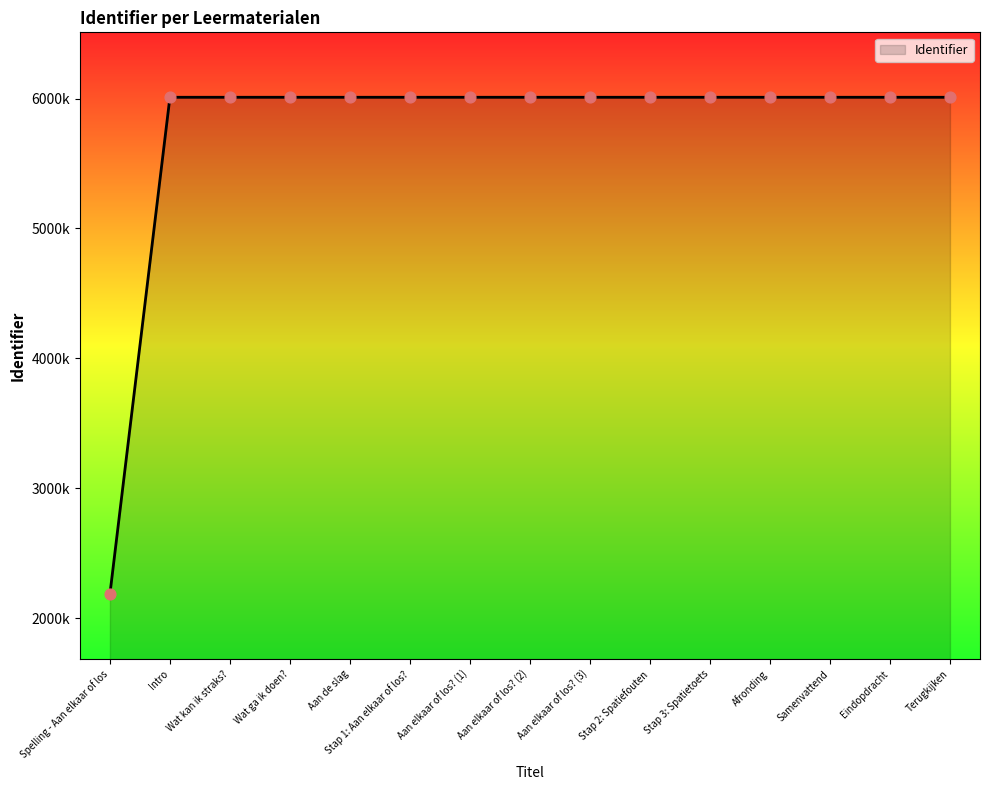

Which has a higher value, Aan elkaar of los? (2) or Terugkijken?

Terugkijken